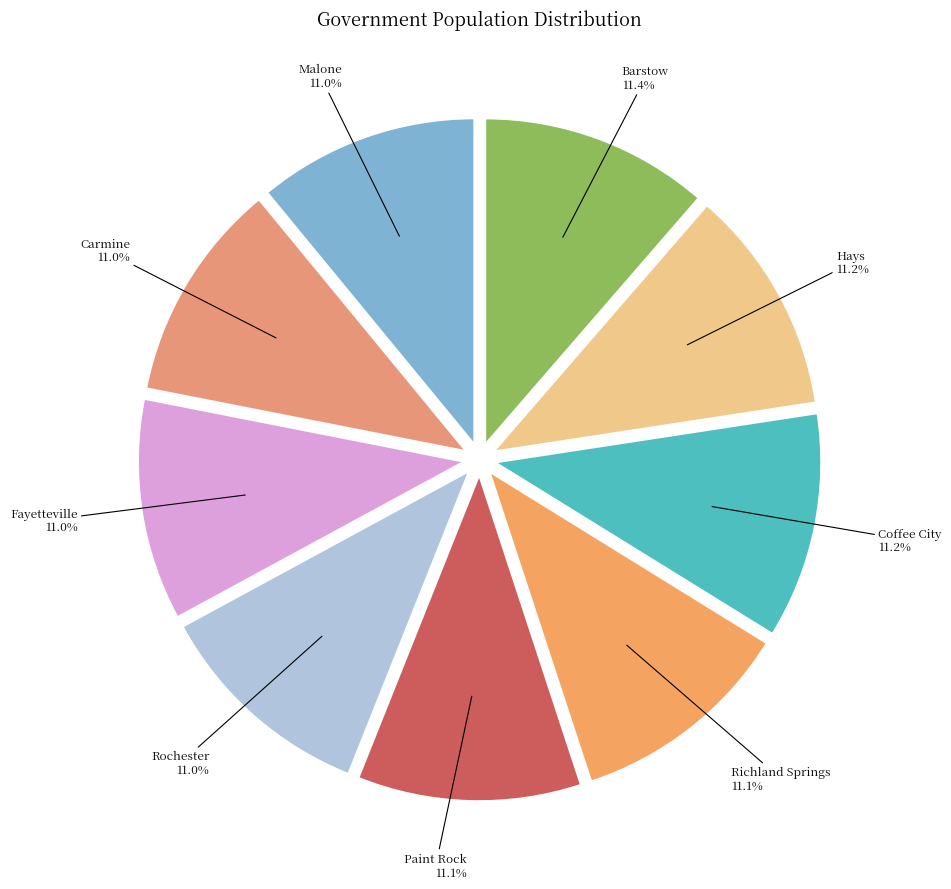

What percentage is NOT represented by Rochester?

89.0%